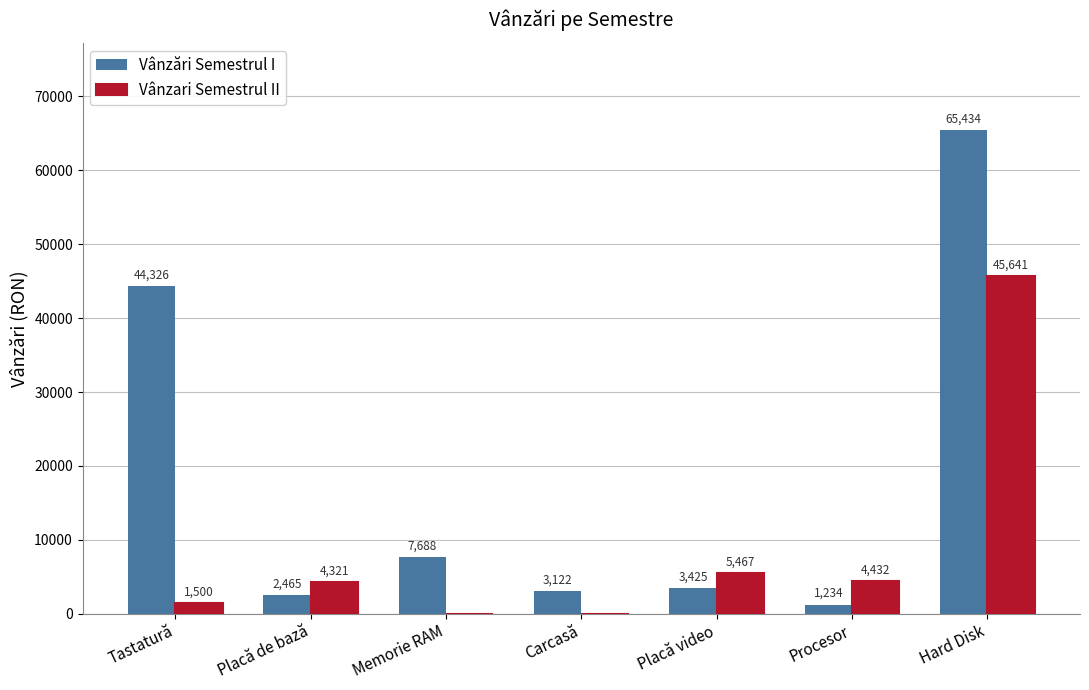

Reading right to left, what are all the values shown in this chart?

Vânzări Semestrul I: 65434	1234	3425	3122	7688	2465	44326
Vânzari Semestrul II: 45641	4432	5467	0	0	4321	1500